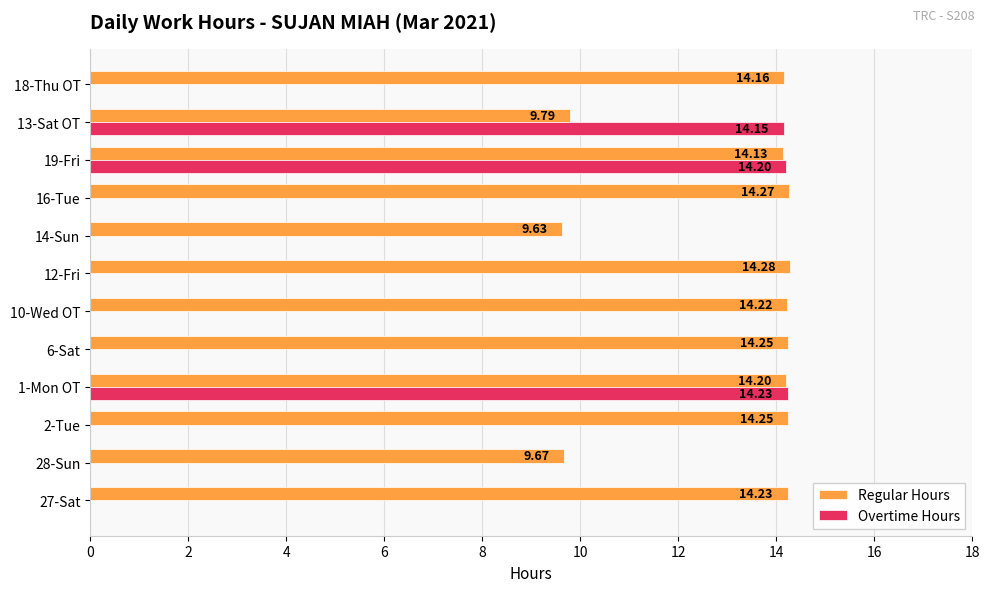

What is the sum of all Regular Hours values?

157.1